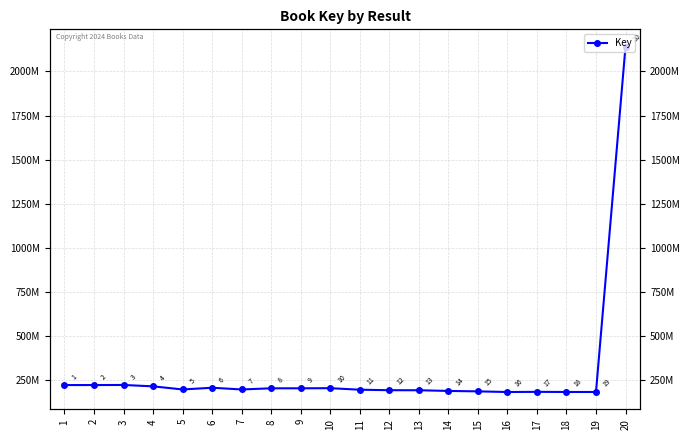

How many data points are less than 197585241?

10